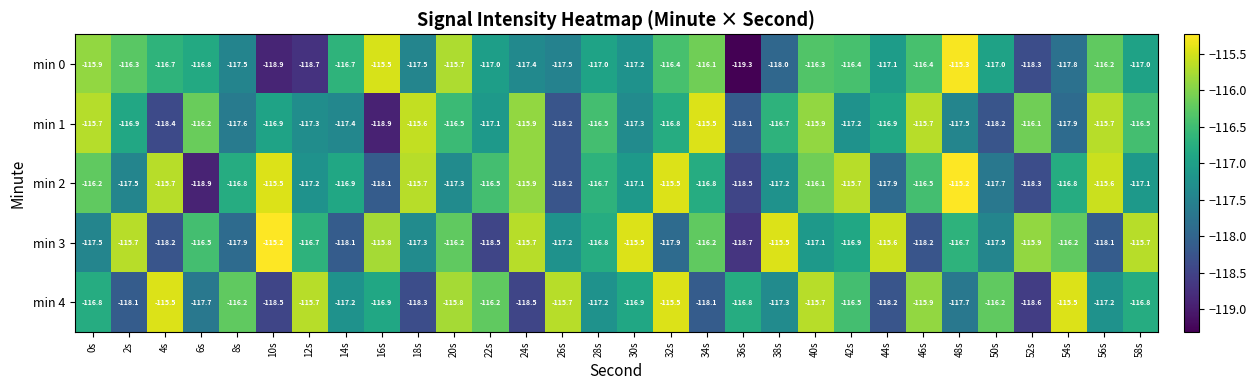

What is the difference between the highest and lowest values at 24s?

2.8